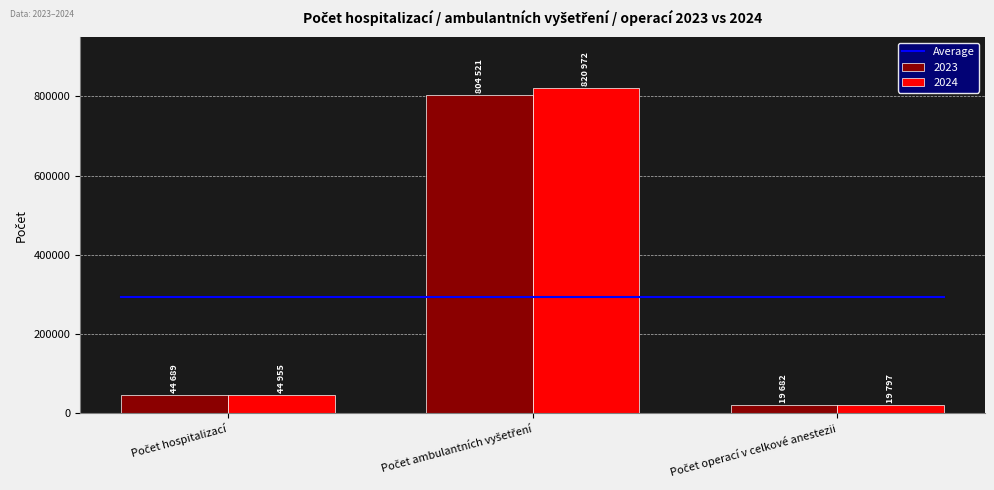

How many bars are there in each group?

2